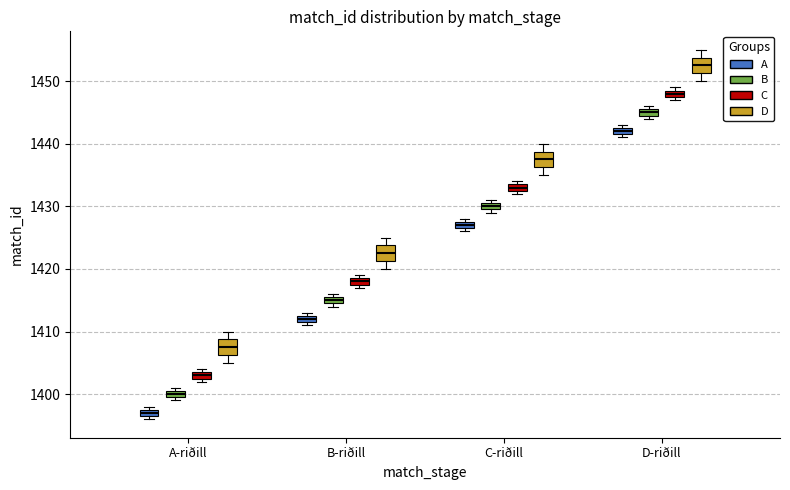

Which box's median line is the lowest?

A-riðill (A)